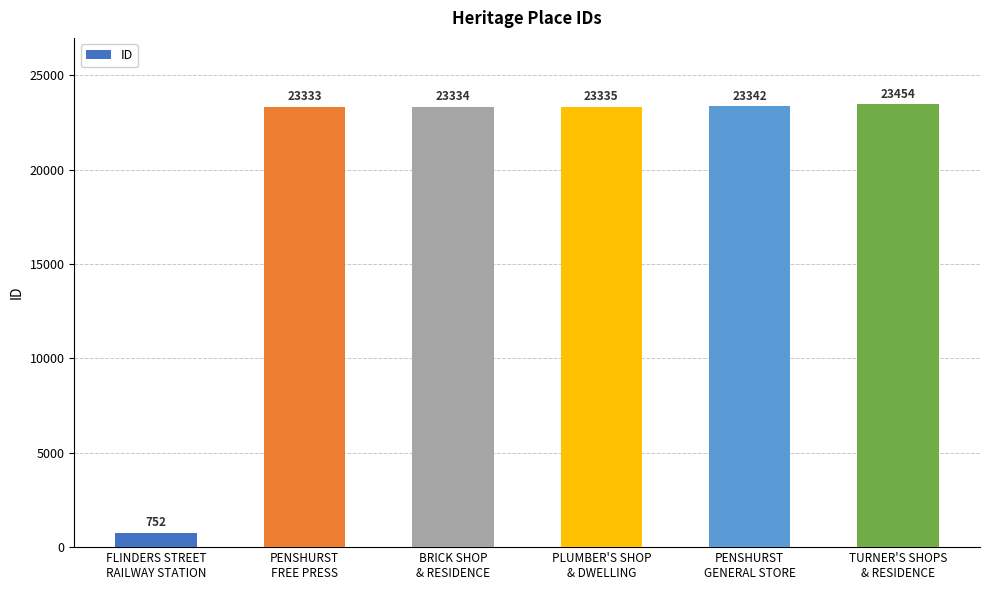

Which has a higher value, PENSHURST
FREE PRESS or TURNER'S SHOPS
& RESIDENCE?

TURNER'S SHOPS
& RESIDENCE